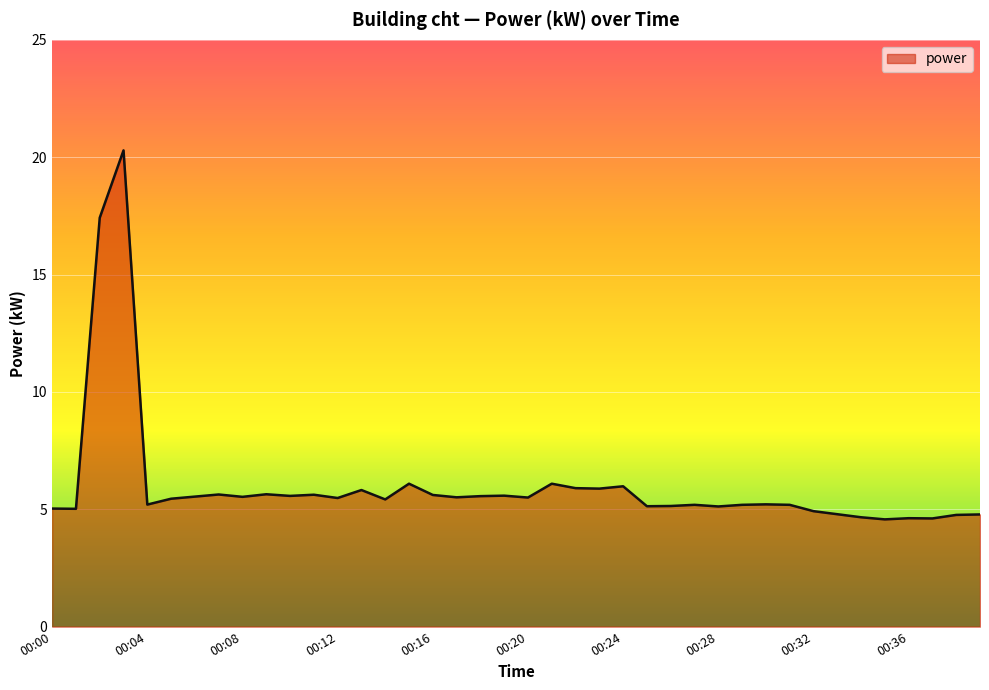

What is the difference between the maximum and minimum values?

15.7